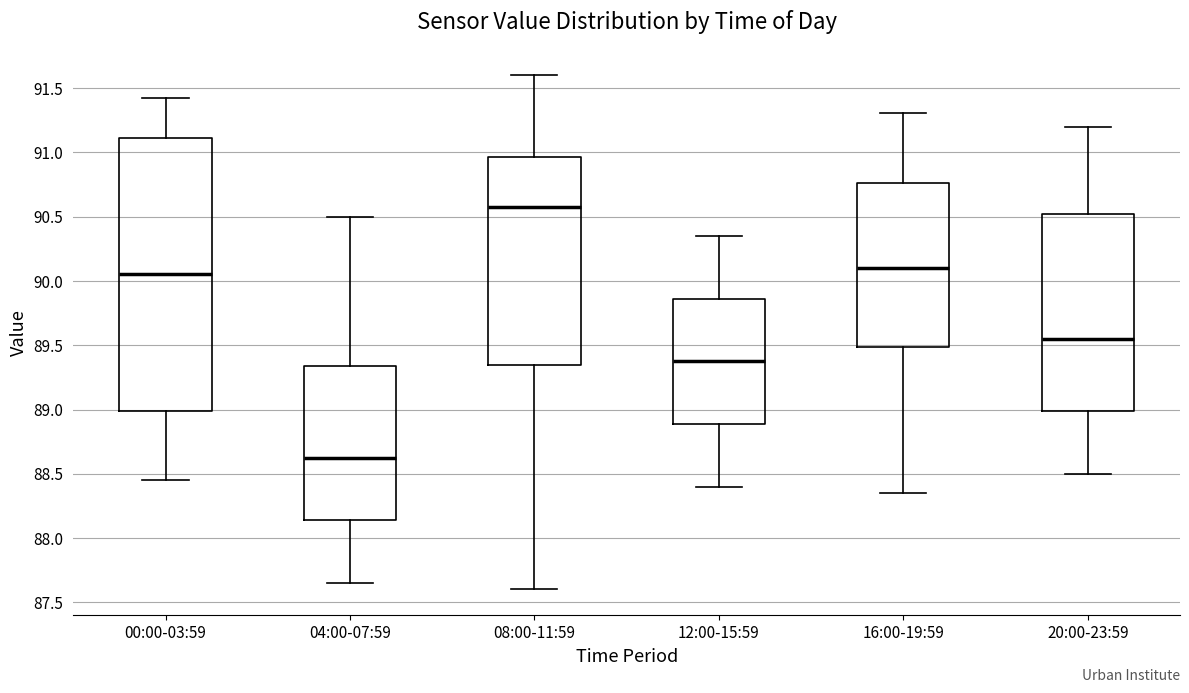

Comparing the boxes themselves (not the whiskers), which one is the tallest?

00:00-03:59